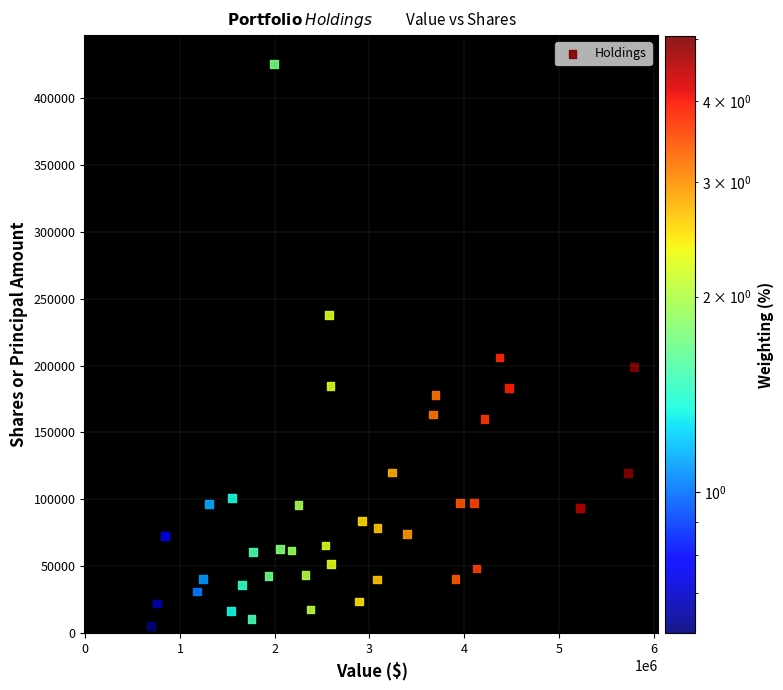

What Y value in the scatter plot is closest to 215213?

205955